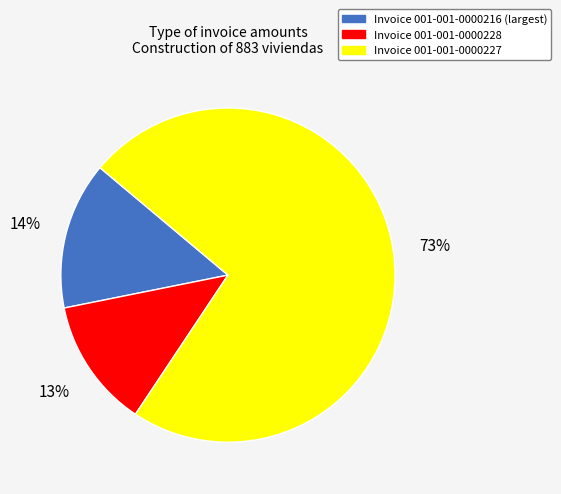

Is there any slice that represents more than half of the pie?

Yes